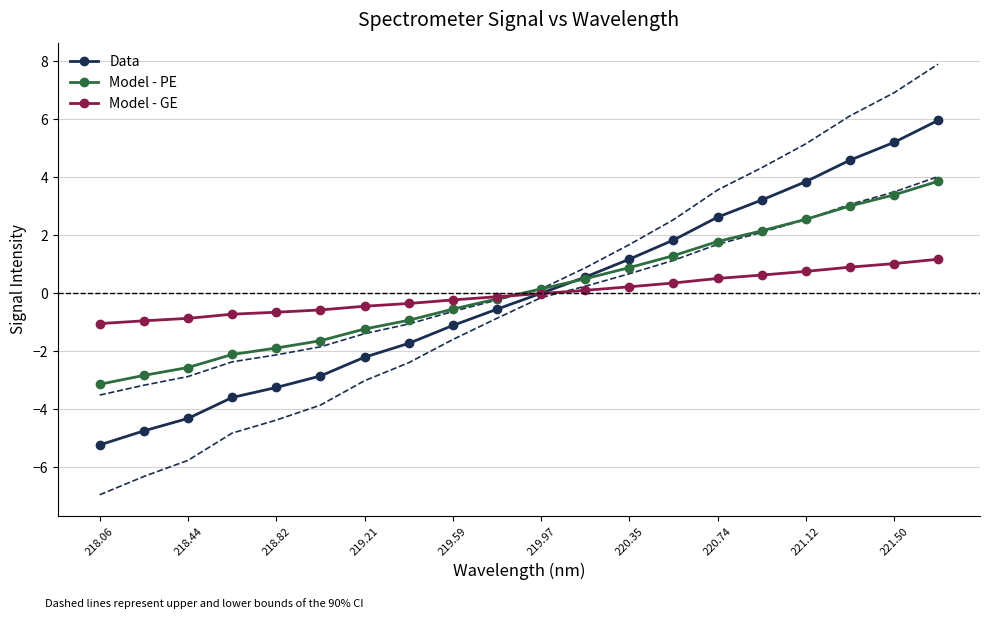

Is it true that Model - PE equals 2.5 at 220.74?

False